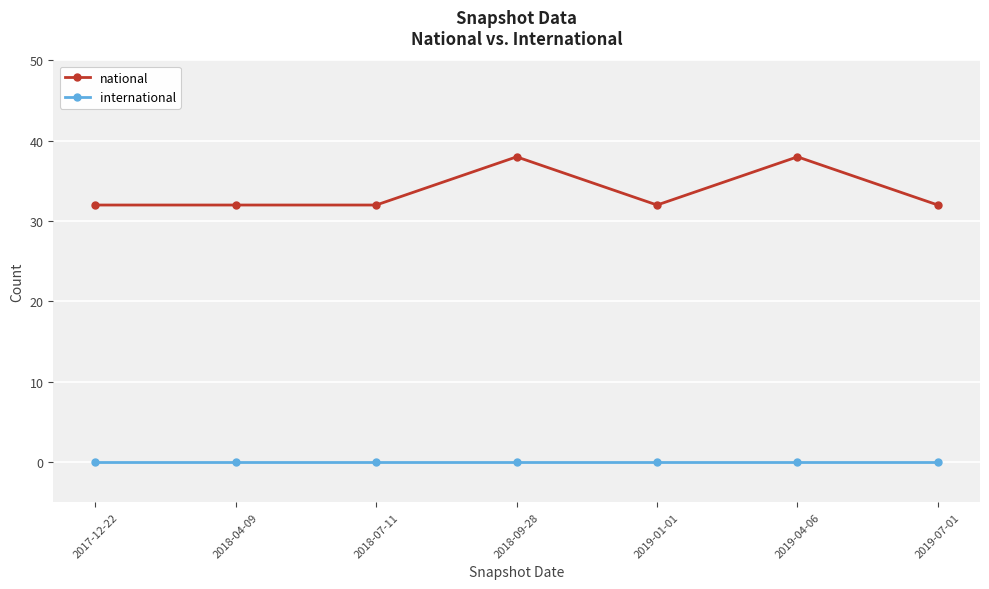

List the series in order of their overall mean, highest first.

national, international